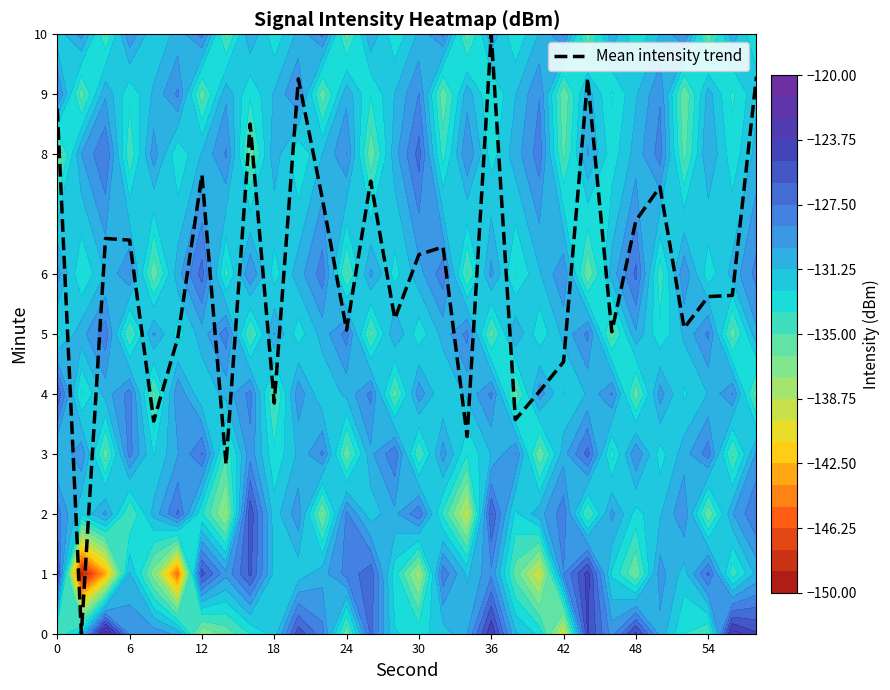

What is the maximum value shown in the chart?

10.0